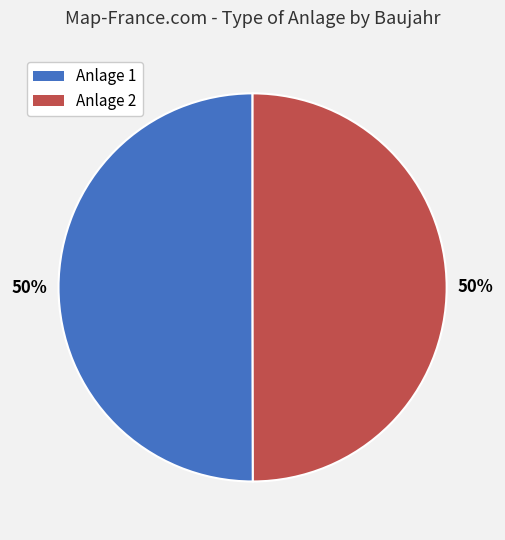

To the nearest percent, what is the combined percentage of Anlage 1 and Anlage 2?

100%